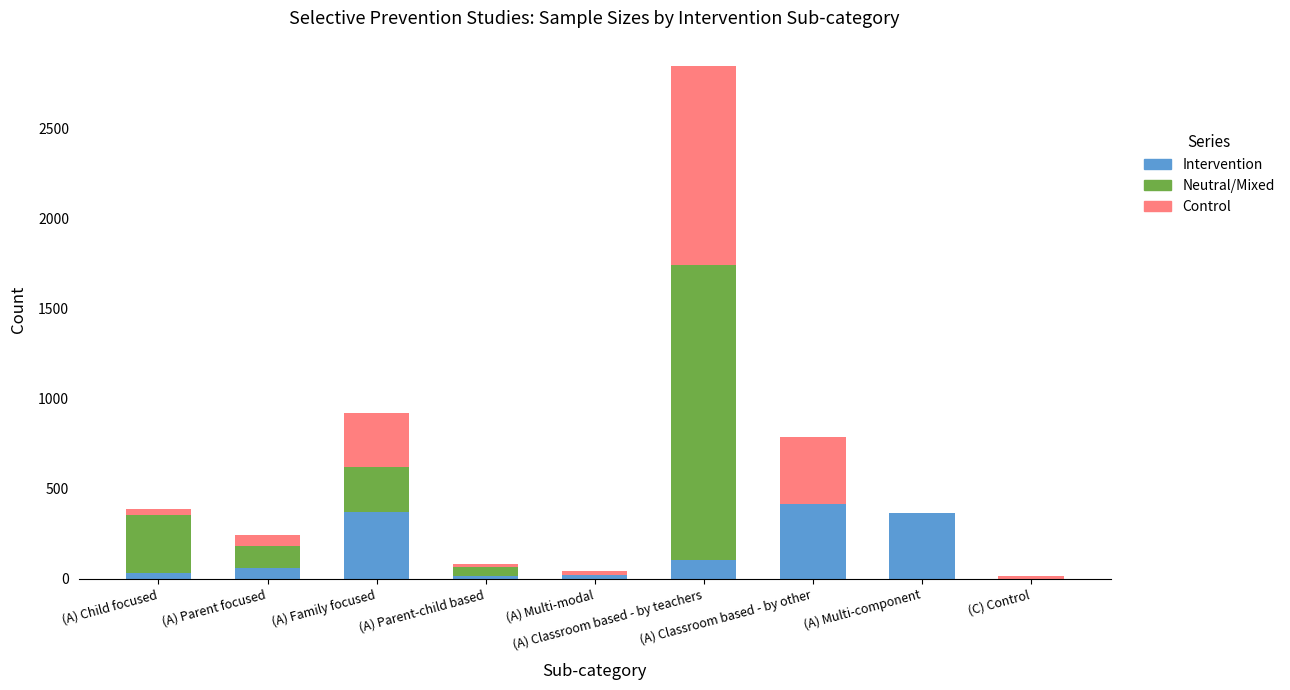

Does the chart contain stacked bars?

Yes